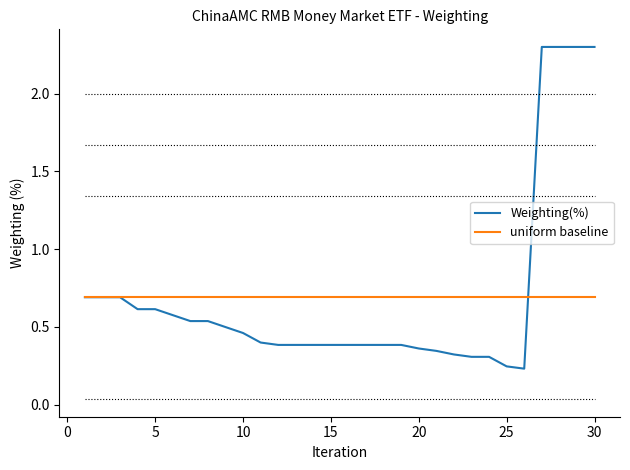

List the series in order of their peak value, lowest first.

uniform baseline, Weighting(%)